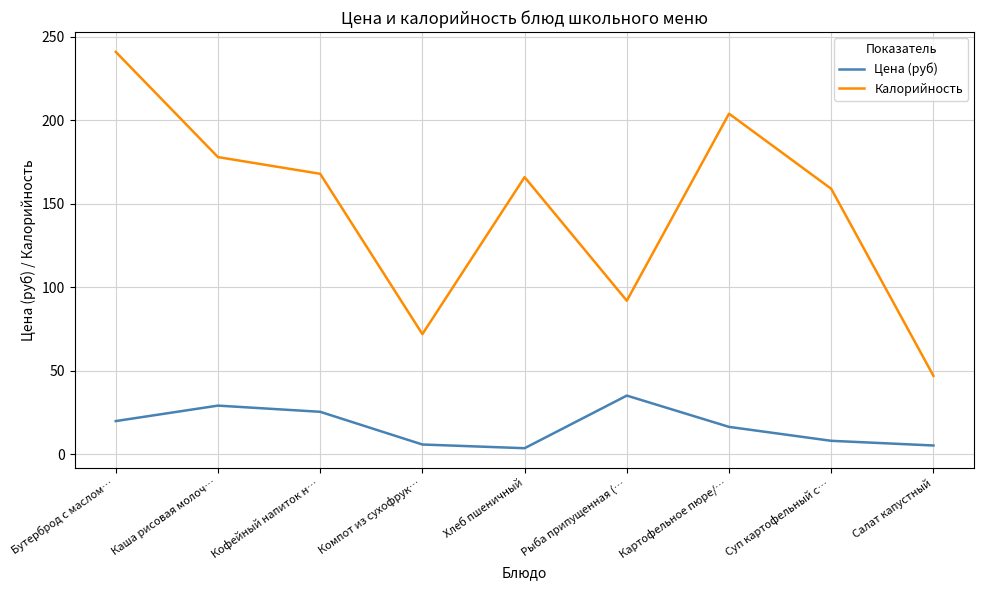

What is the difference between the maximum and second lowest values in the Цена (руб) series?

29.9